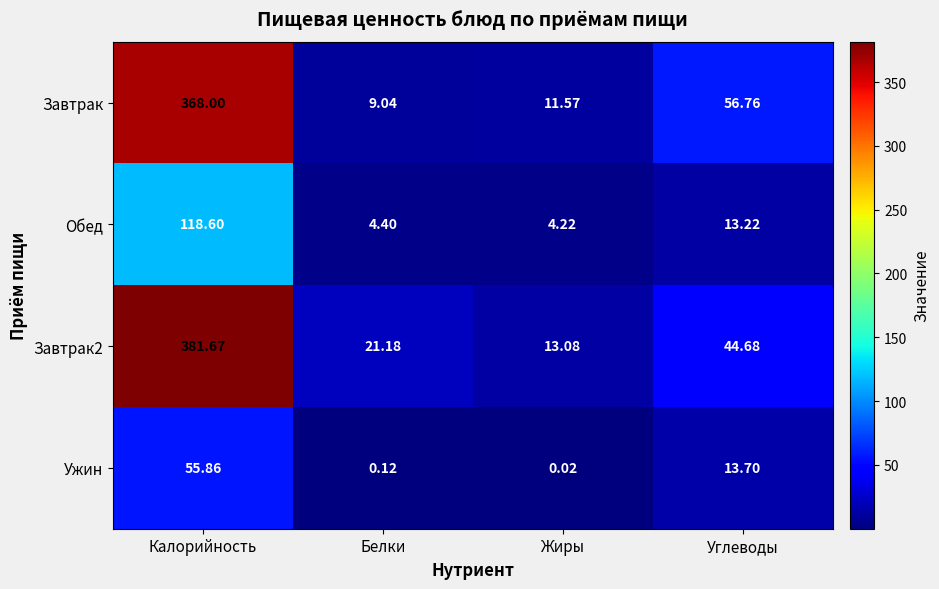

Which category has the highest value across all series?

Калорийность